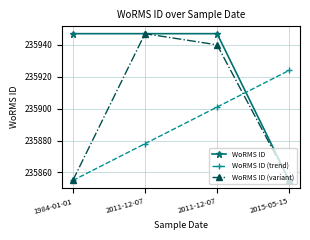

Rank the series by their average value, from highest to lowest.

WoRMS ID, WoRMS ID (variant), WoRMS ID (trend)